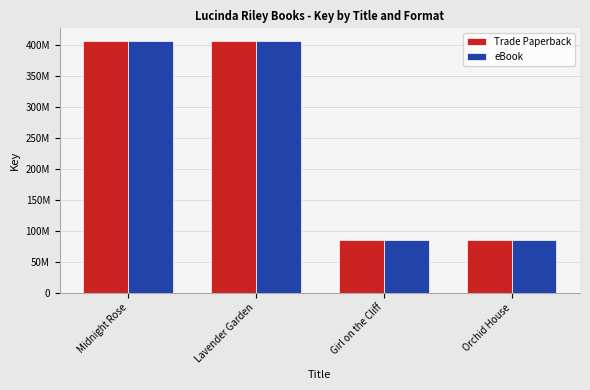

What is the difference between the maximum and minimum values in the Trade Paperback series?

322179419